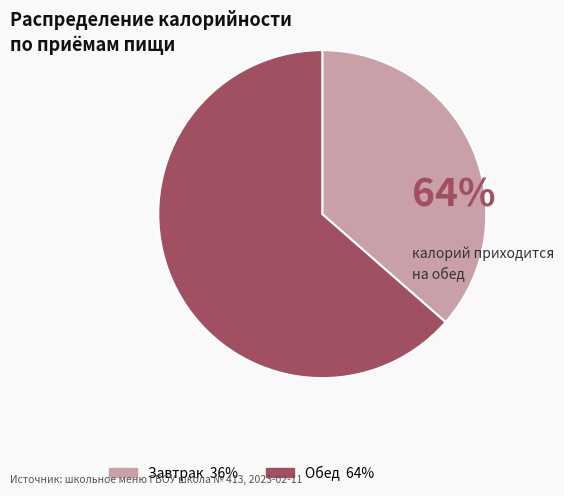

What is the smallest slice in the pie chart?

Завтрак